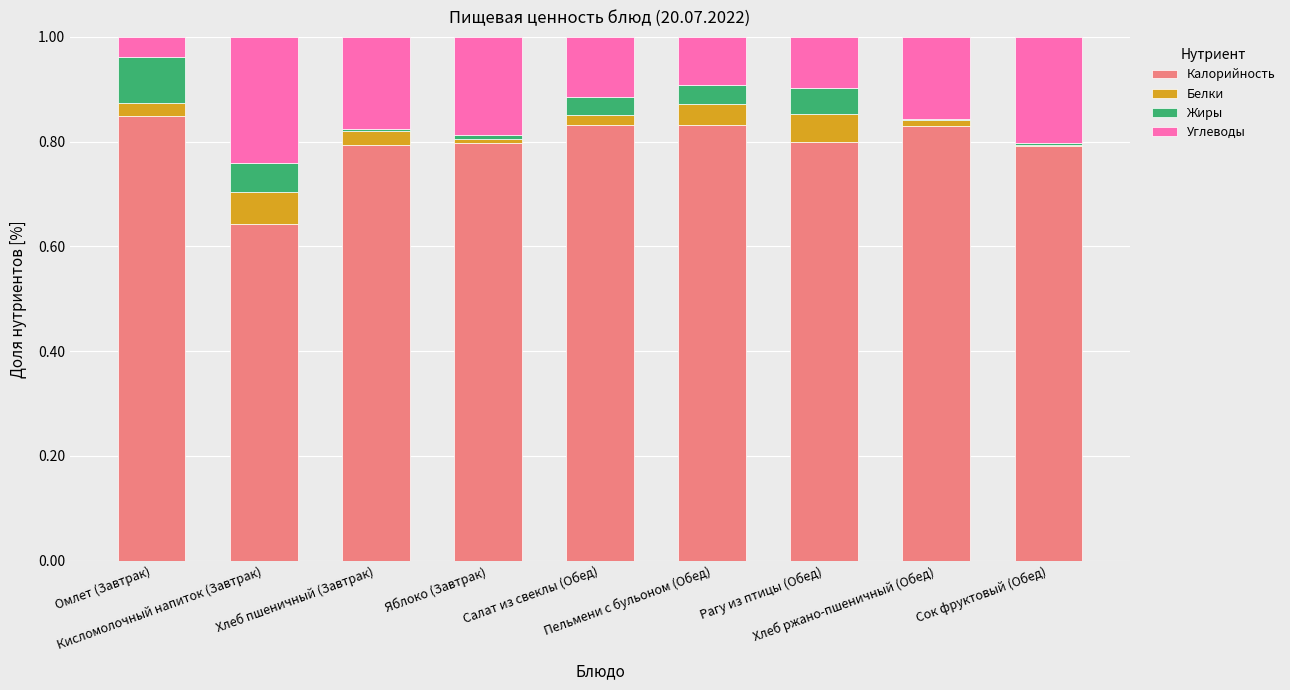

What are all the series names shown in the legend?

Калорийность, Белки, Жиры, Углеводы